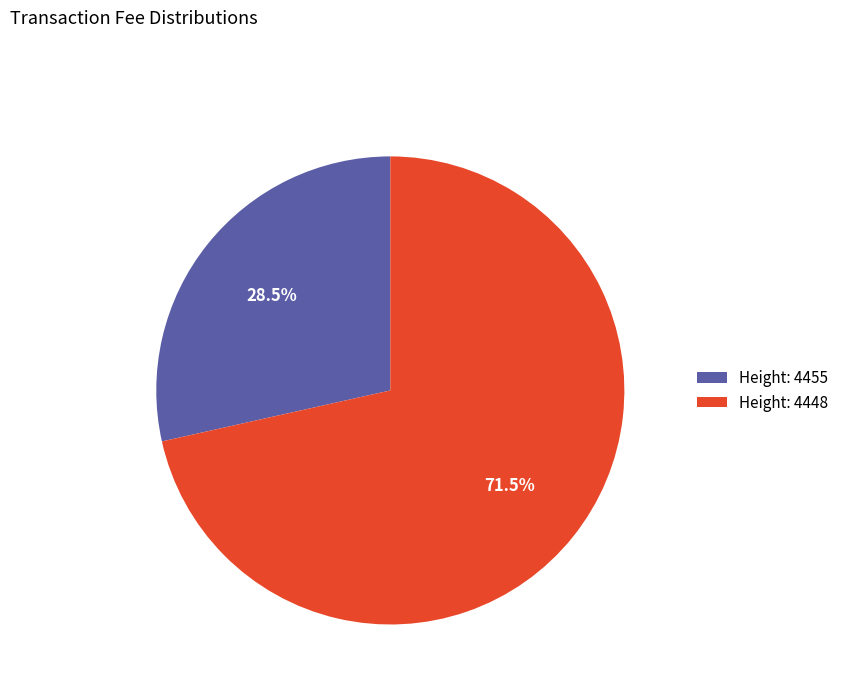

Between Height: 4448 and Height: 4455, which is larger?

Height: 4448